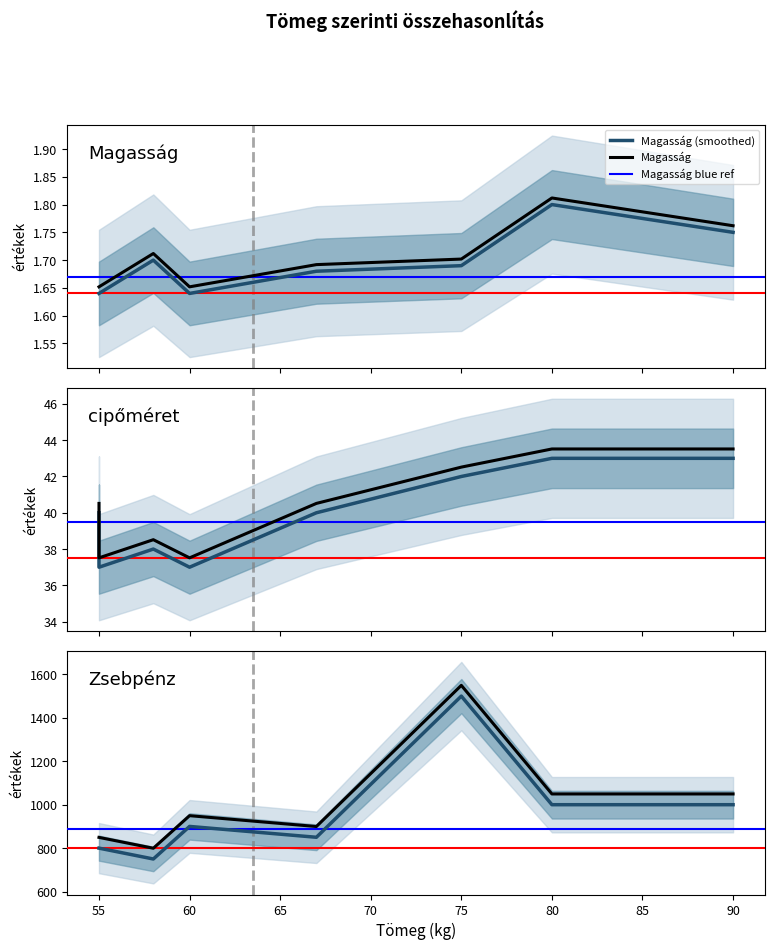

At which category is the sum across all series the highest?

75